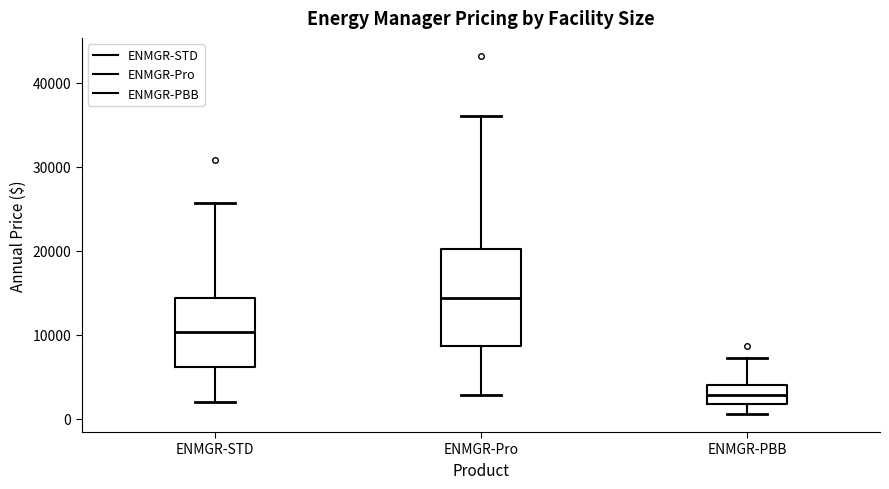

Reading left to right, read every box against the y-axis: the position of its median line, the range the box covers, and the ends of its whiskers. The values are not printed on the chart, so give them approximately, as read against the axis.

ENMGR-STD: median 10000, box 6000 to 14000, whiskers 2000 to 26000
ENMGR-Pro: median 14000, box 9000 to 20000, whiskers 3000 to 36000
ENMGR-PBB: median 3000, box 2000 to 4000, whiskers 1000 to 7000